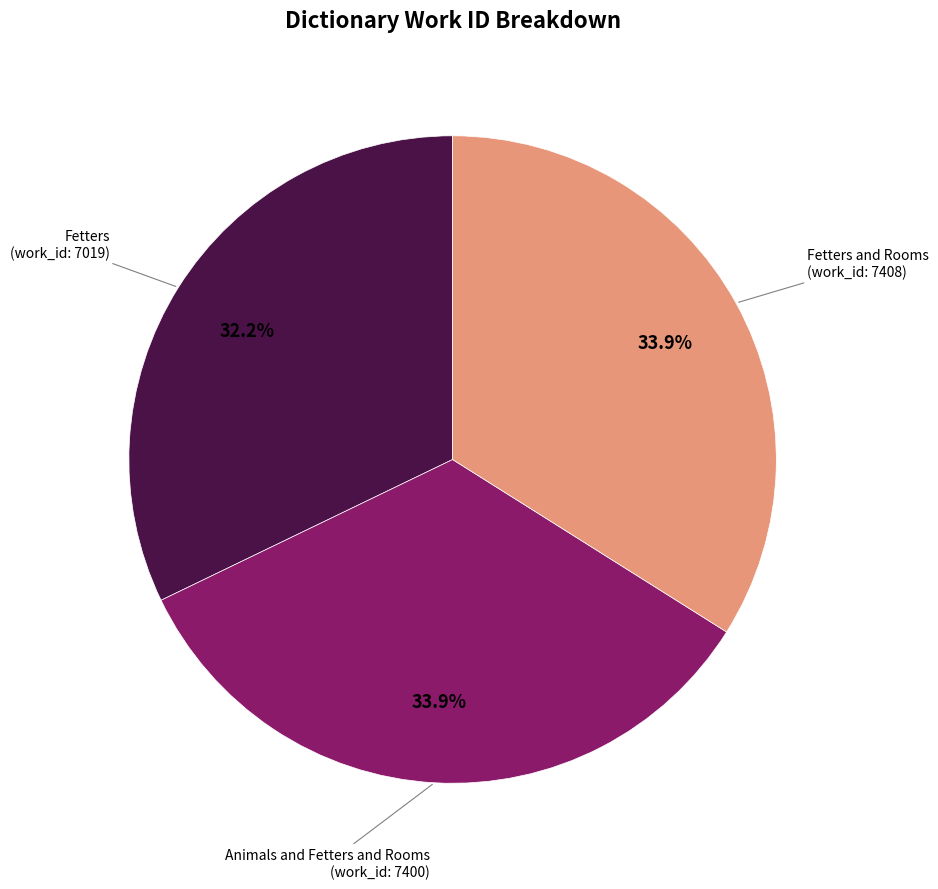

To the nearest percent, what is the difference between the largest and smallest slice percentages?

2%